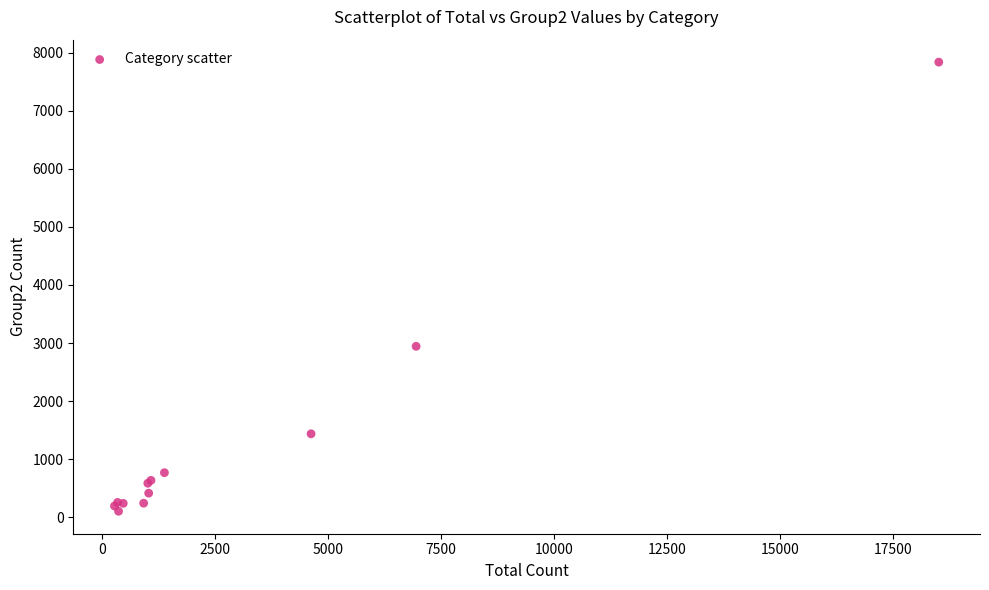

What Y value in the scatter plot is closest to 3970?

2944